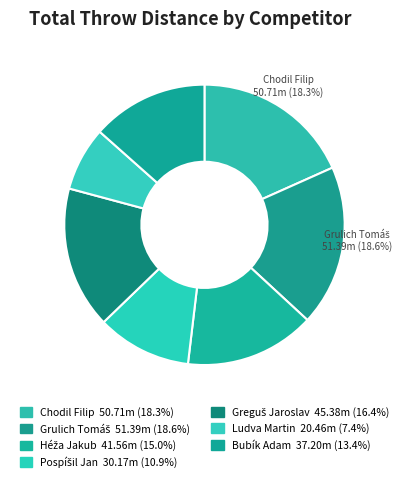

Count the number of slices in the pie.

7